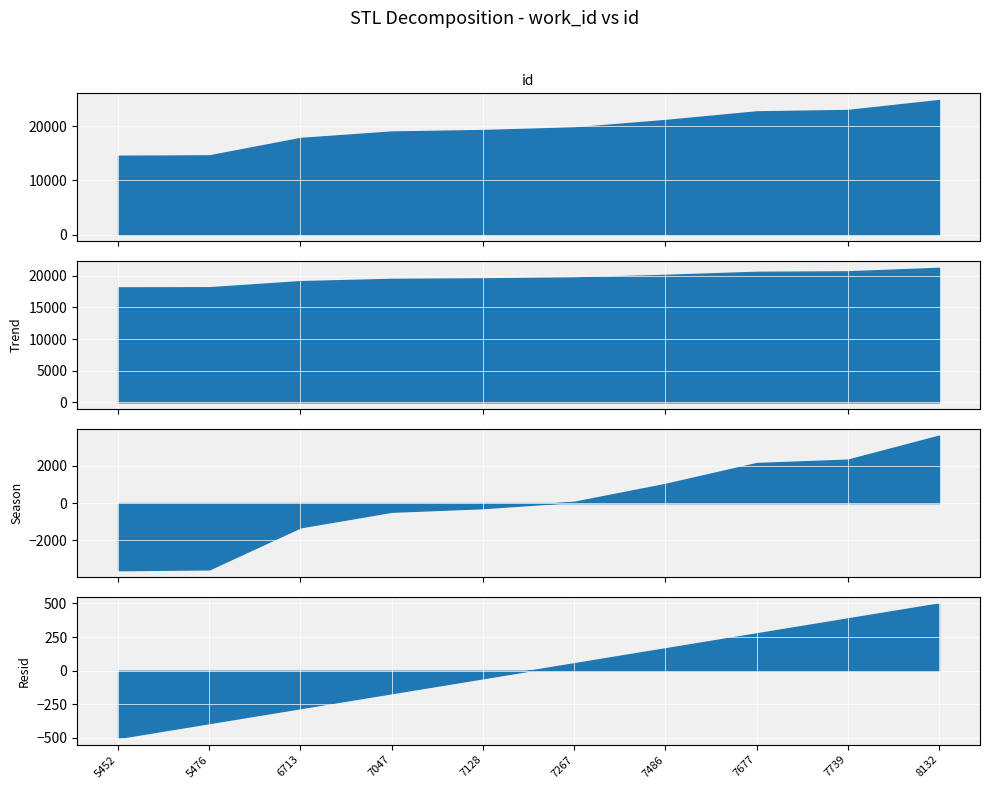

What is the difference between the maximum and minimum values?

10300